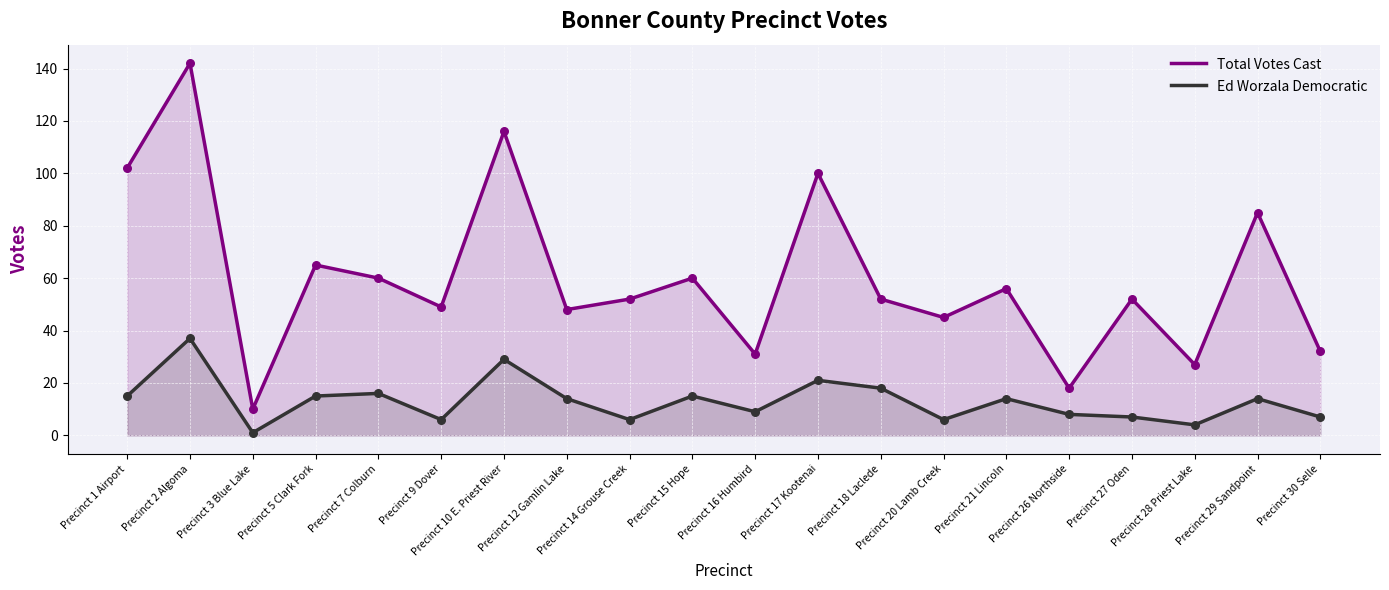

Which series has the largest Y range (max minus min)?

Total Votes Cast